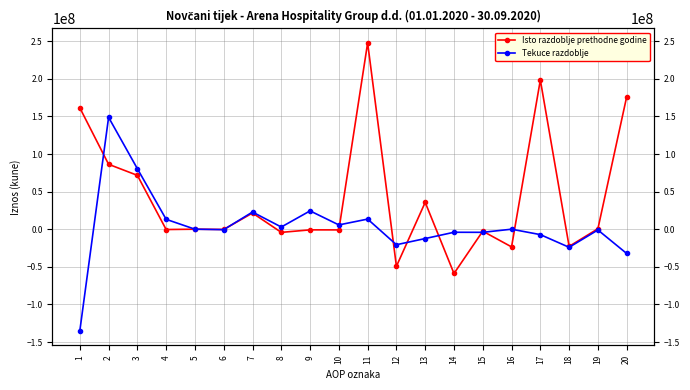

Reading left to right, transcribe all the data shown in this chart.

Isto razdoblje prethodne godine: 1=161435662	2=86313063	3=71614446	4=-445413	5=0	6=-344457	7=21508073	8=-4210714	9=-882217	10=-926655	11=247748725	12=-49336532	13=35701914	14=-58899218	15=-2625905	16=-23513323	17=198412193	18=-22862412	19=568280	20=176118061
Tekuce razdoblje: 1=-135293972	2=148738720	3=80445620	4=13128748	5=0	6=-597390	7=22822263	8=2893267	9=24357928	10=5688284	11=13444748	12=-20653658	13=-12430883	14=-4070978	15=-4151797	16=0	17=-7208910	18=-24056713	19=-1032151	20=-32297774